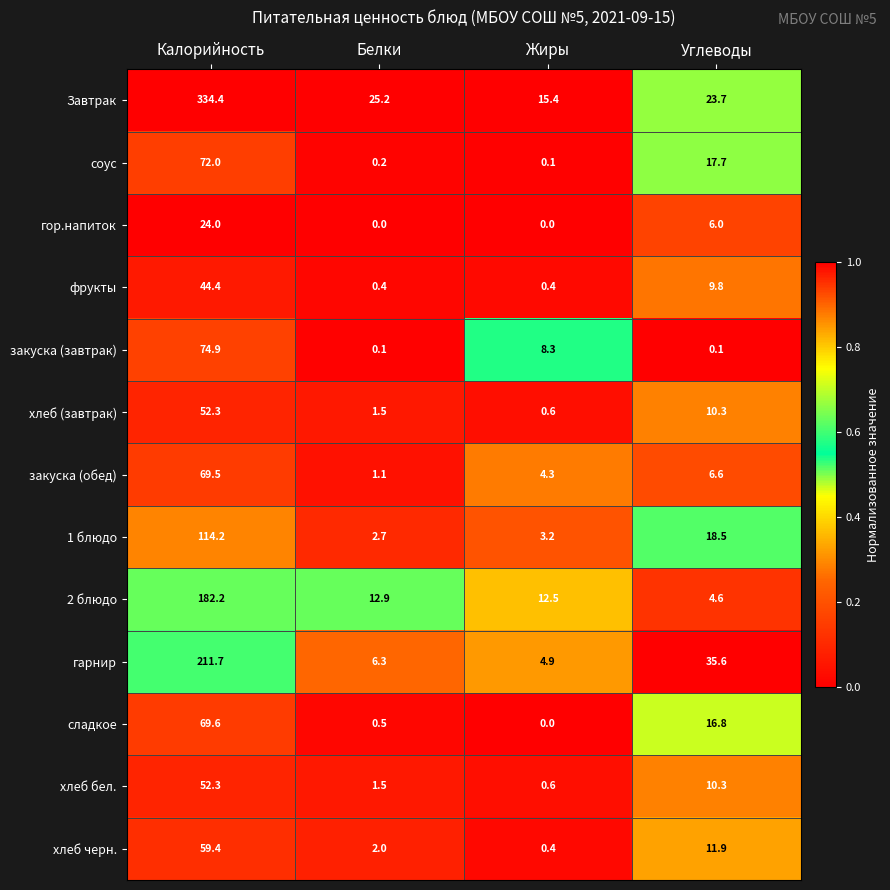

List the labels in order of 1 блюдо value, largest first.

Калорийность, Углеводы, Жиры, Белки